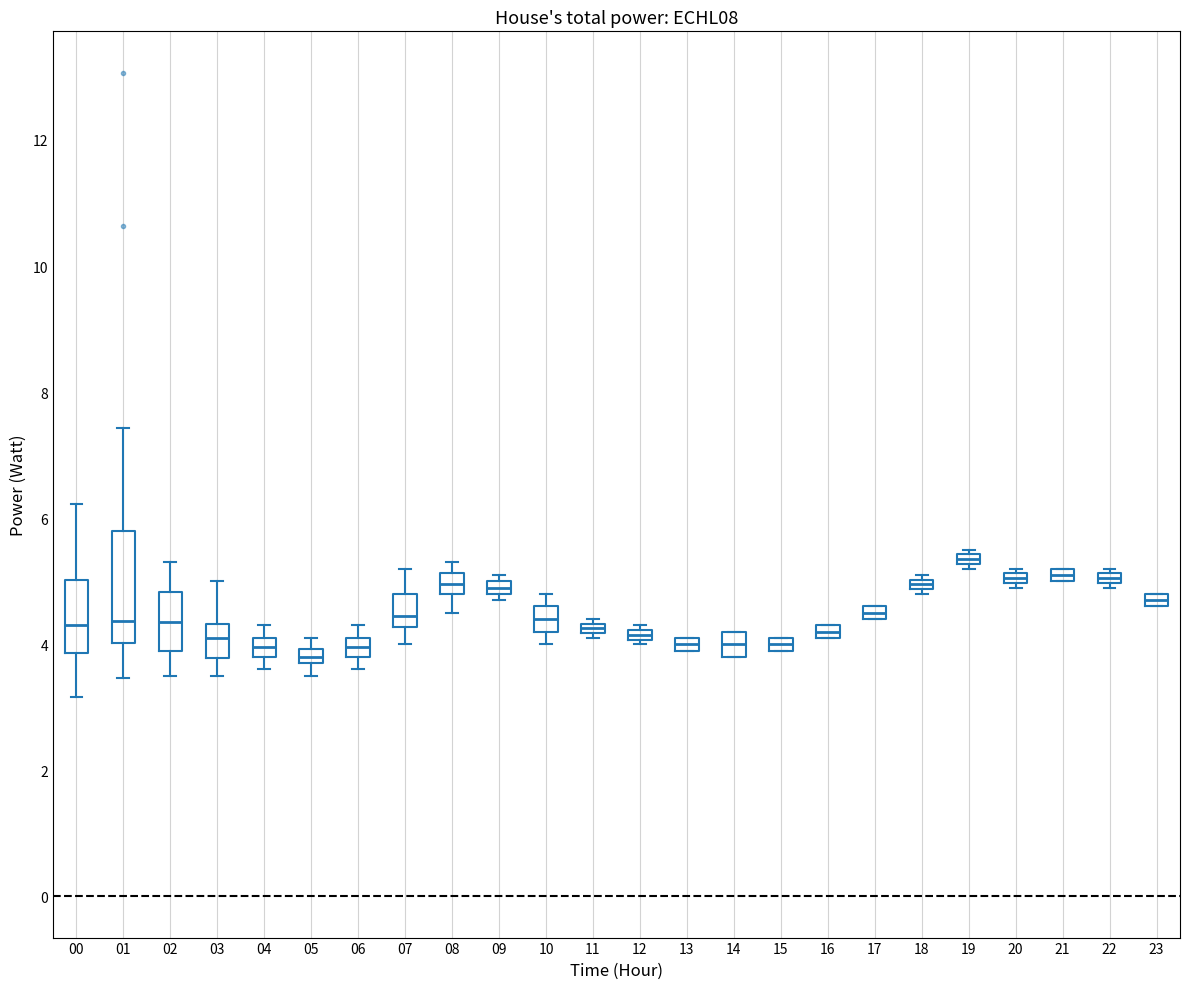

Where is the upper edge of the box at x = 04 on the y-axis? The values are not printed on the chart, so give them approximately, as read against the axis.

4.2